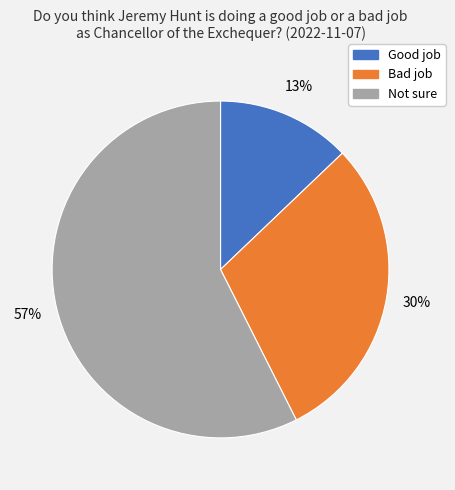

The Not sure slice represents 72% of the pie. True or false?

False